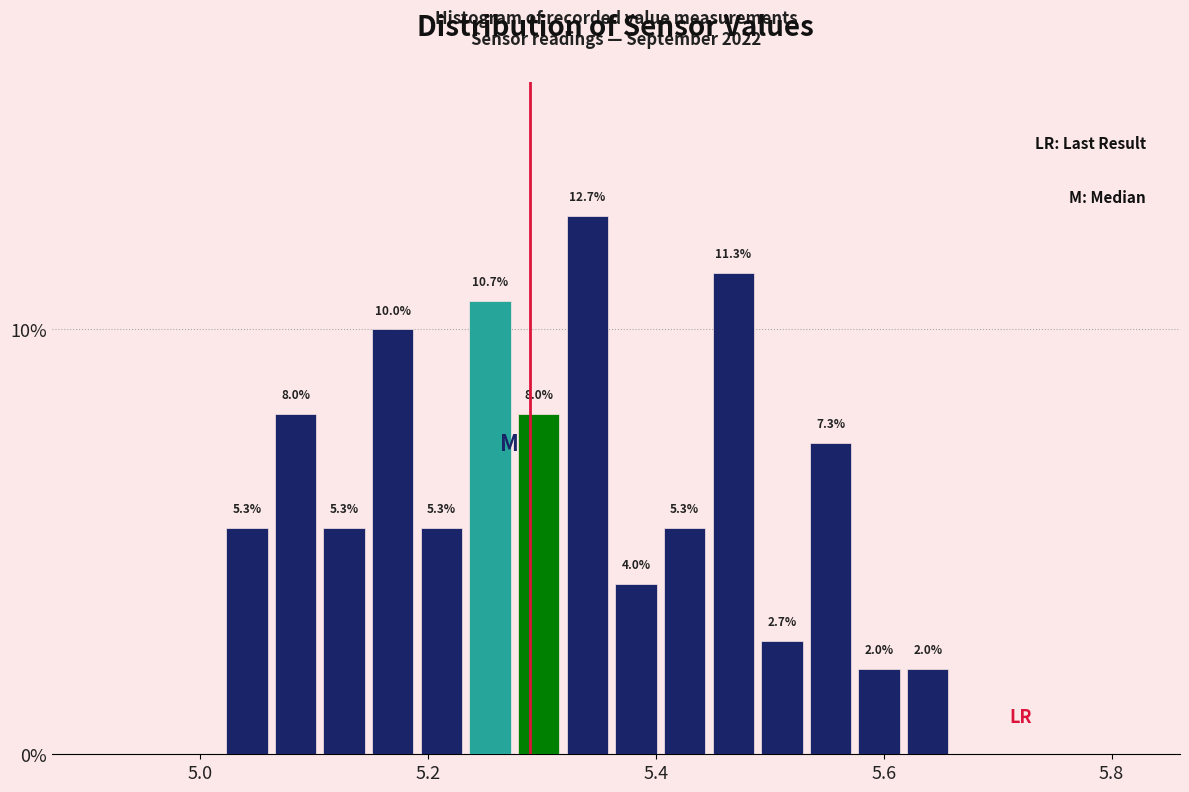

Read against the x-axis, roughly where is the centre of the tallest bar?

5.34